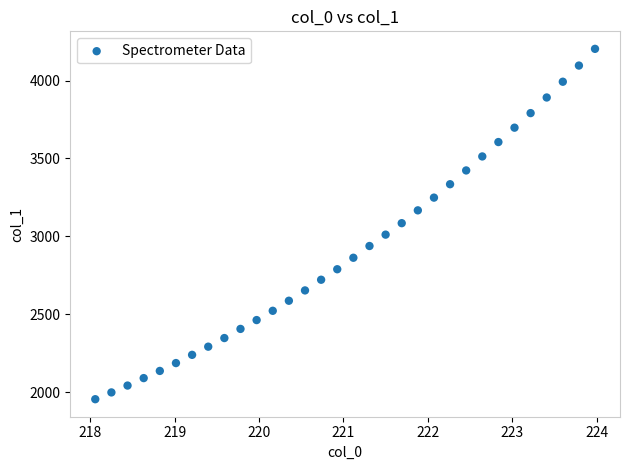

What is the range of X values (max minus min)?

5.9